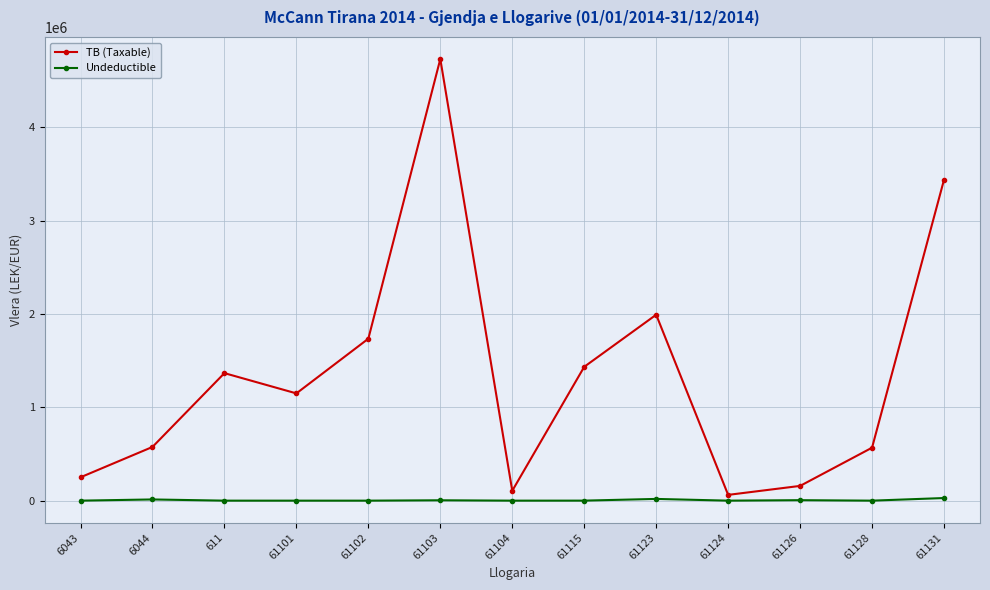

What is the sum of all TB (Taxable) values?

17563702.2